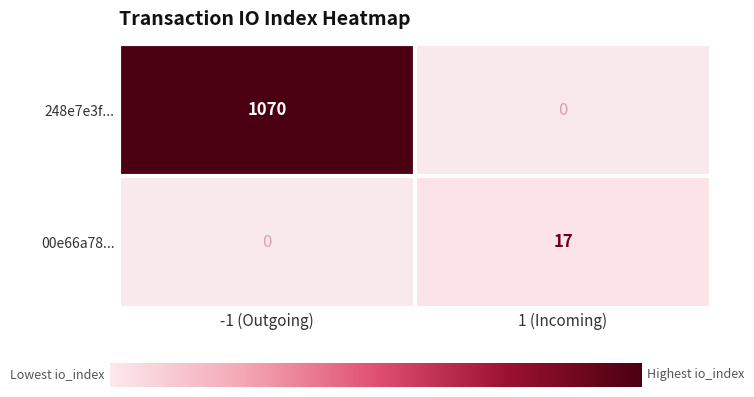

Between -1 (Outgoing) and 1 (Incoming), which series saw the biggest shift?

248e7e3f...